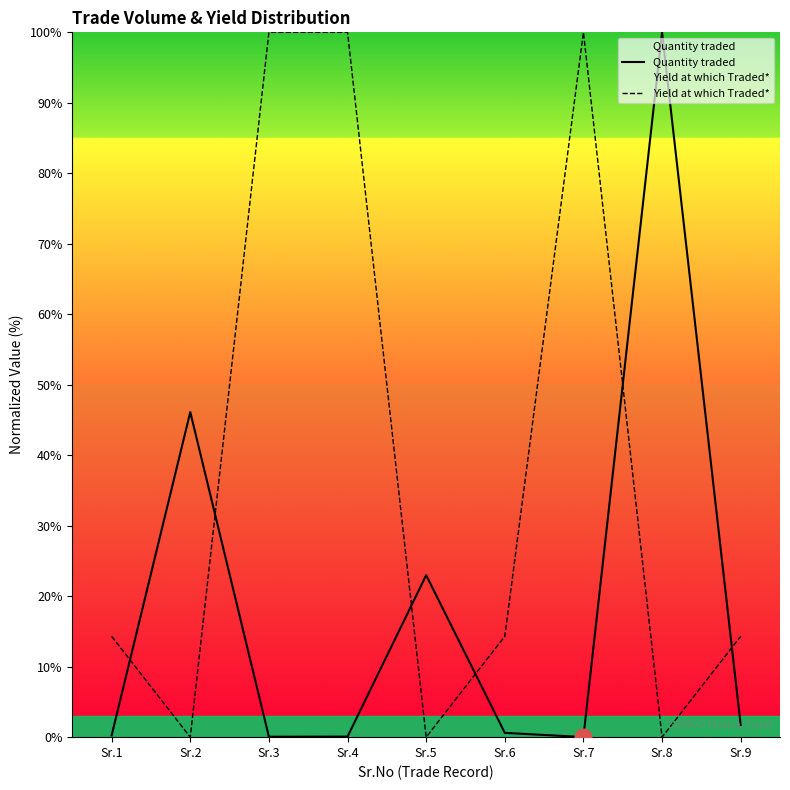

Where do Quantity traded and Yield at which Traded* first cross each other?

Sr.1 and Sr.2